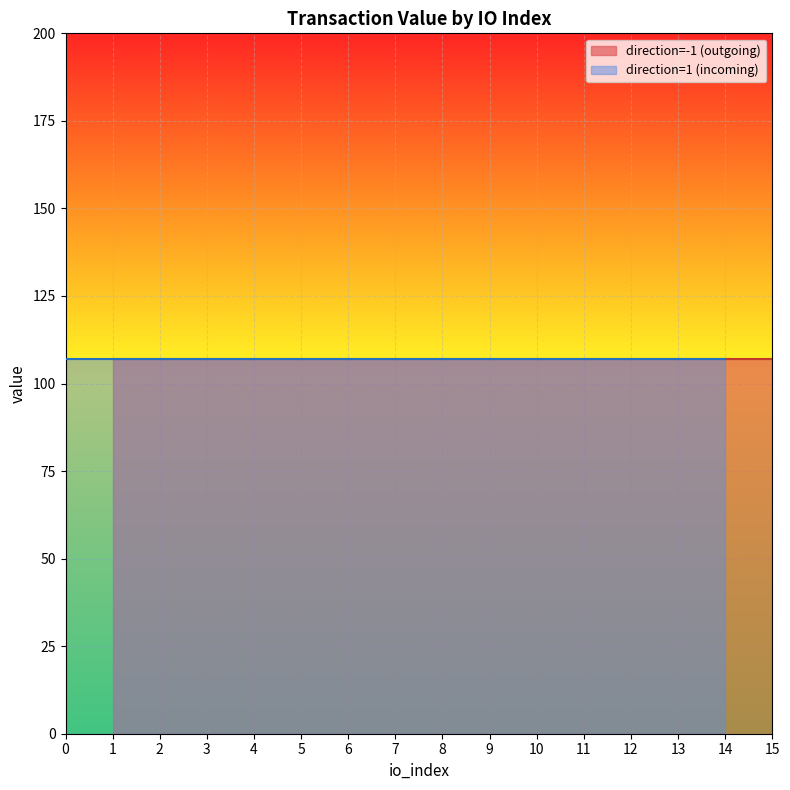

What is the value of the io_index point at the 5th from the left?

5.0